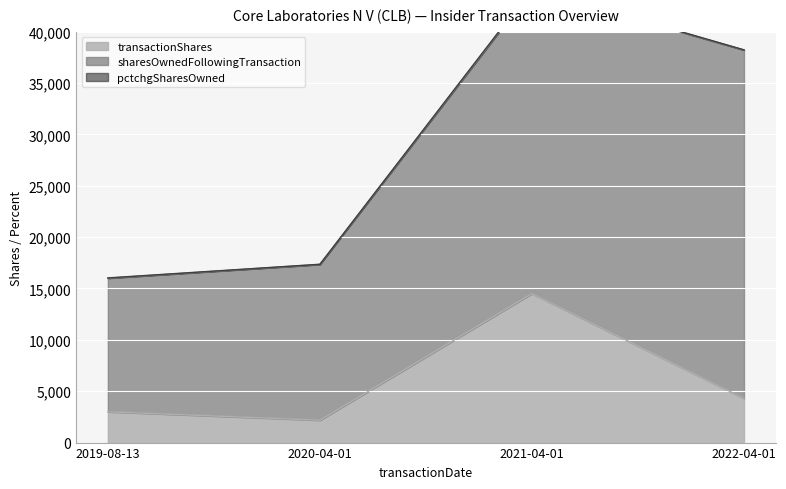

Which series has the widest spread of values?

sharesOwnedFollowingTransaction